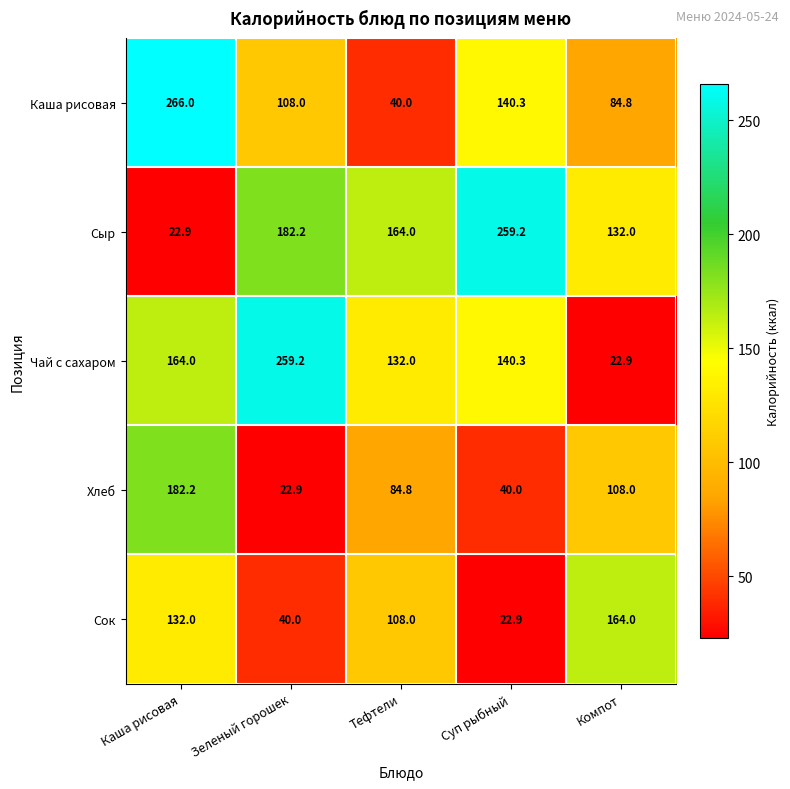

Reading left to right, extract all data points from this chart.

Каша рисовая: 266.0	108.0	40.0	140.3	84.8
Сыр: 22.9	182.2	164.0	259.2	132.0
Чай с сахаром: 164.0	259.2	132.0	140.3	22.9
Хлеб: 182.2	22.9	84.8	40.0	108.0
Сок: 132.0	40.0	108.0	22.9	164.0